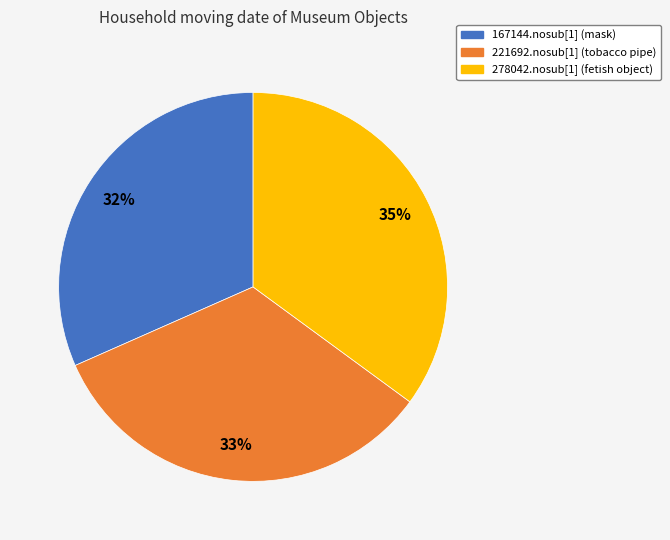

Does any single category account for the majority?

No